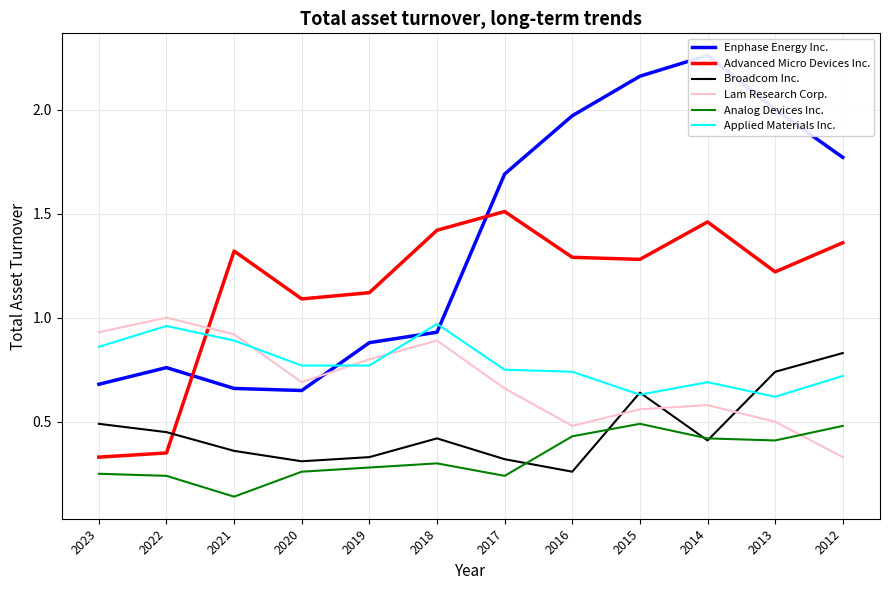

Read the Advanced Micro Devices Inc. value at 2012.

1.4